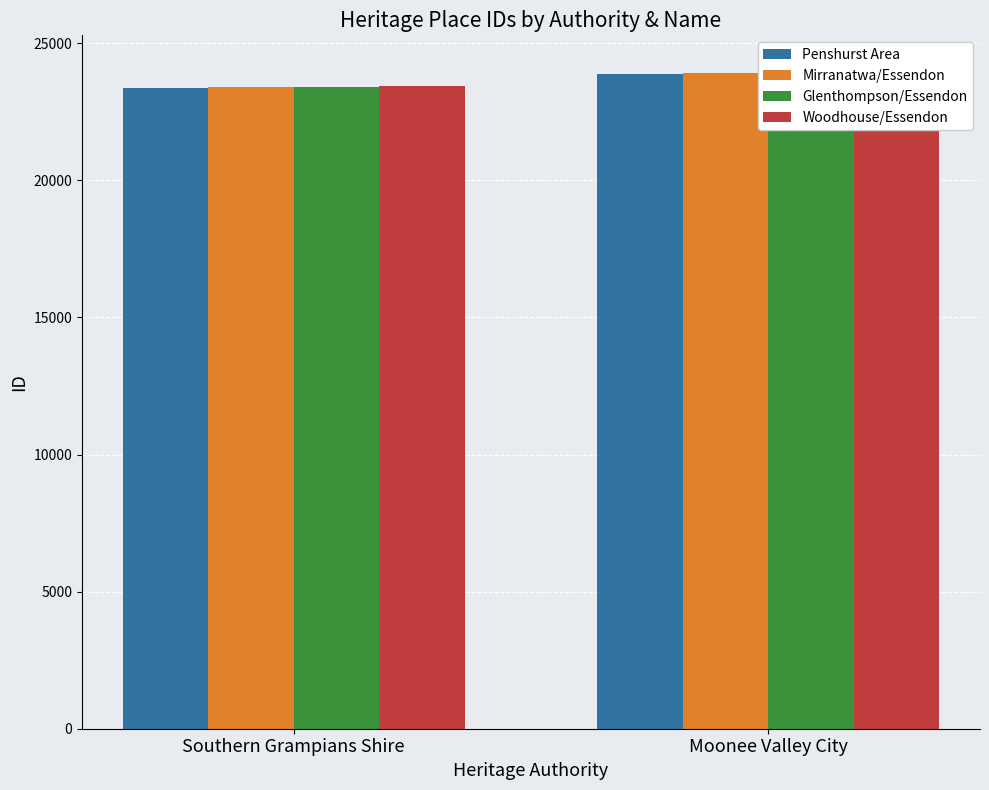

Is the value of Glenthompson/Essendon at Moonee Valley City greater than the value of Woodhouse/Essendon at Moonee Valley City?

No